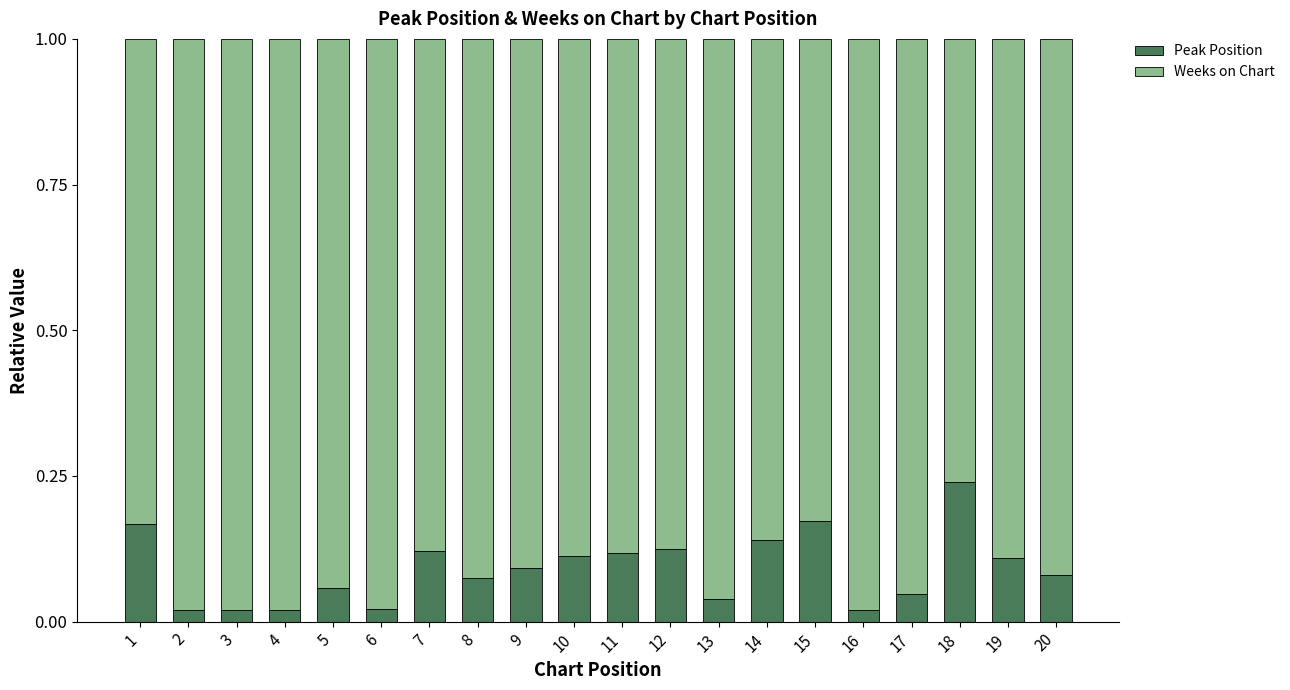

At which label does Peak Position reach its peak?

18